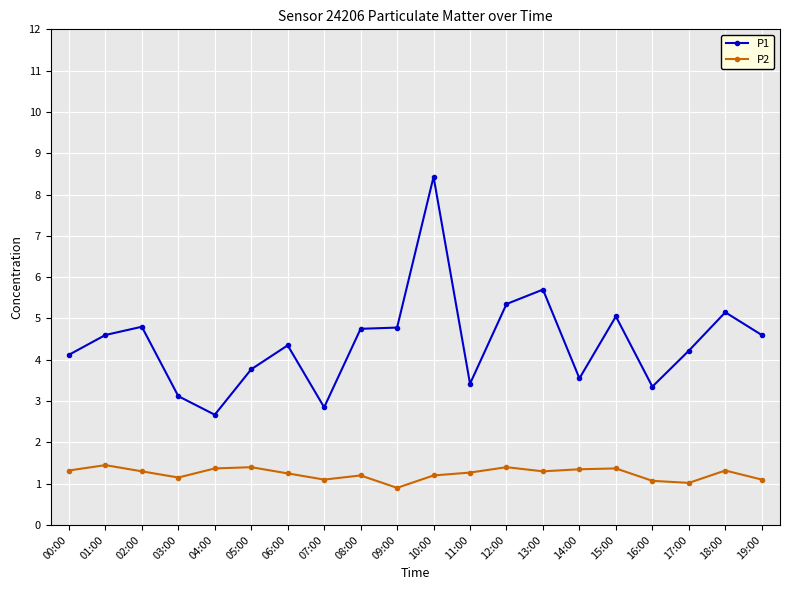

The value of P2 at 04:00 is 2.3. True or false?

False